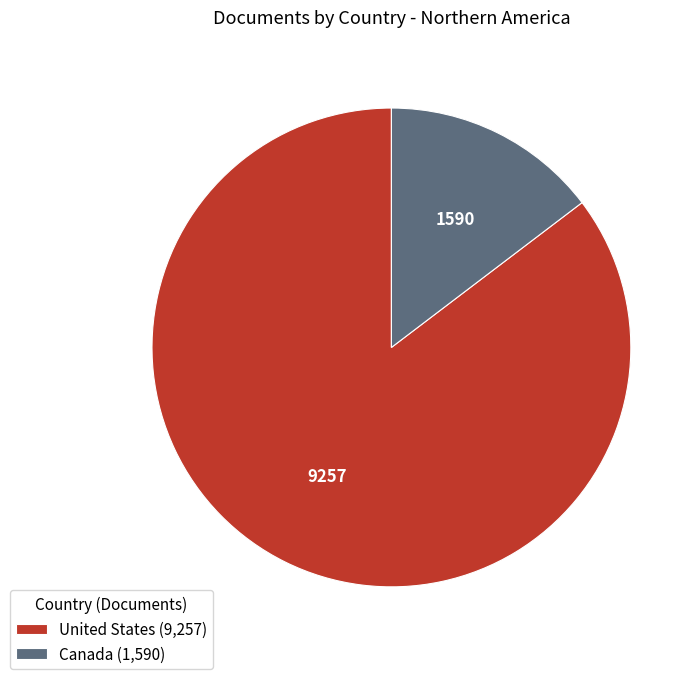

Combined, do United States (9,257) and Canada (1,590) account for over 50%?

Yes